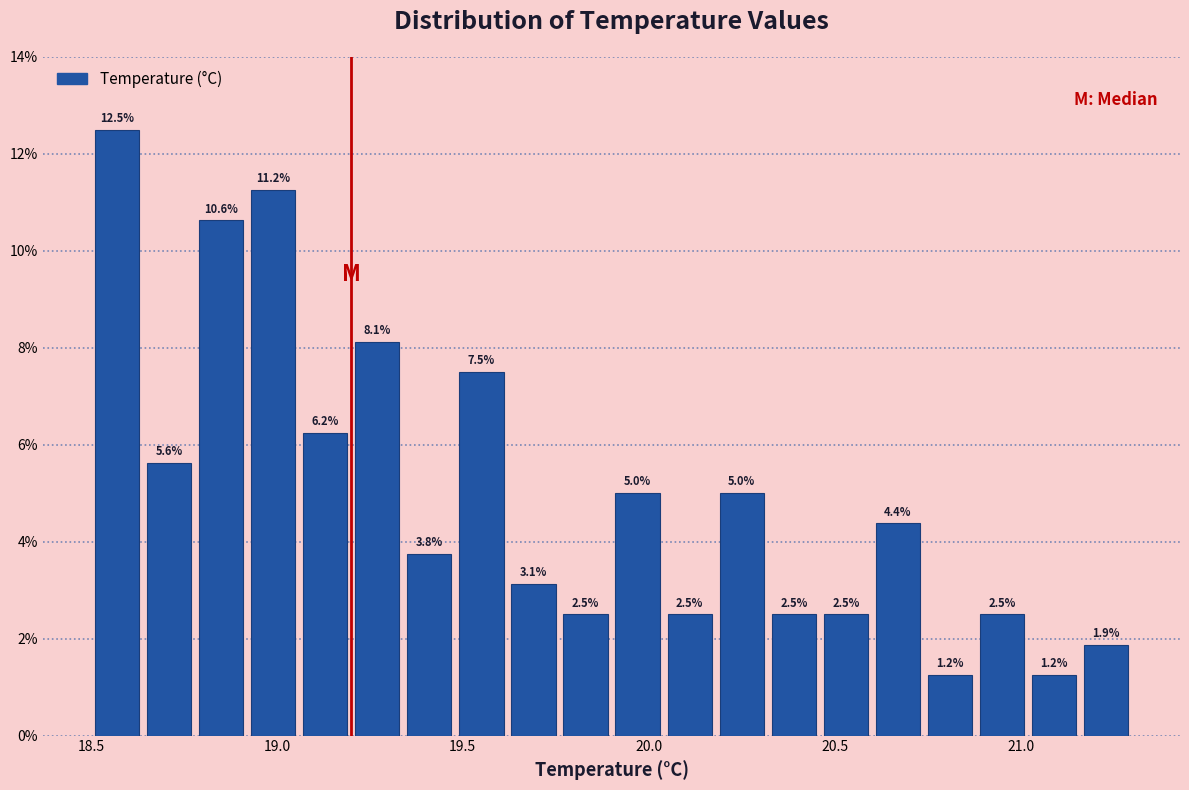

Read against the x-axis, roughly where is the centre of the tallest bar?

18.55